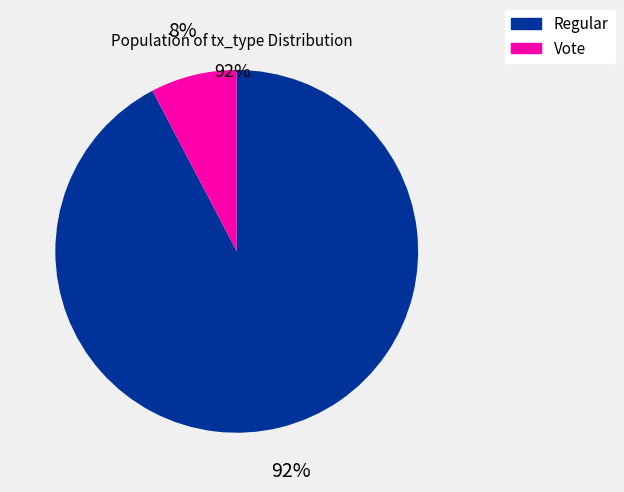

To the nearest percent, what is the combined percentage of Vote and Regular?

100%